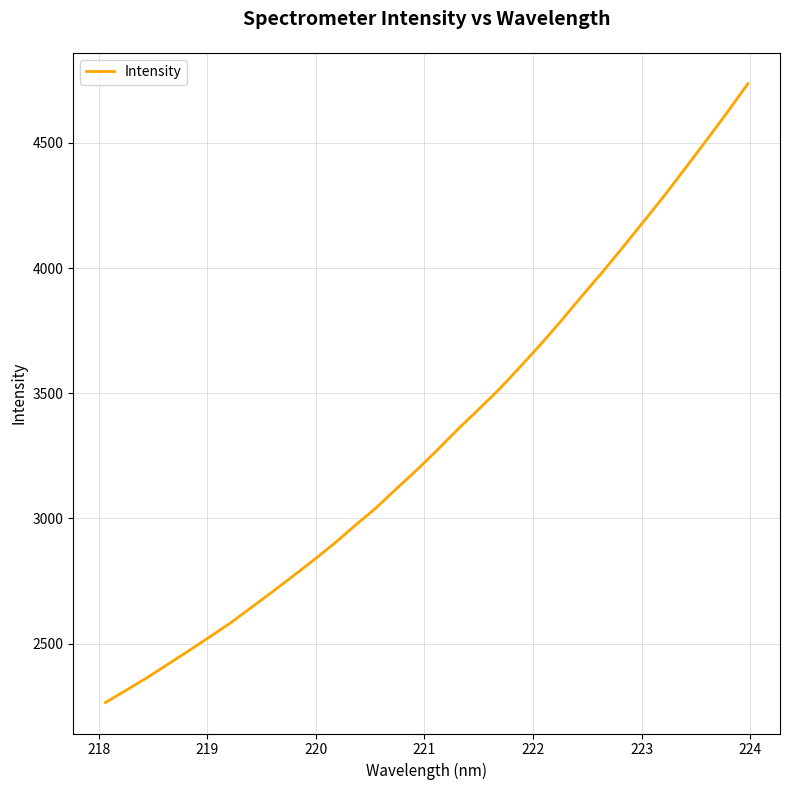

What is the minimum value shown in the chart?

2265.1